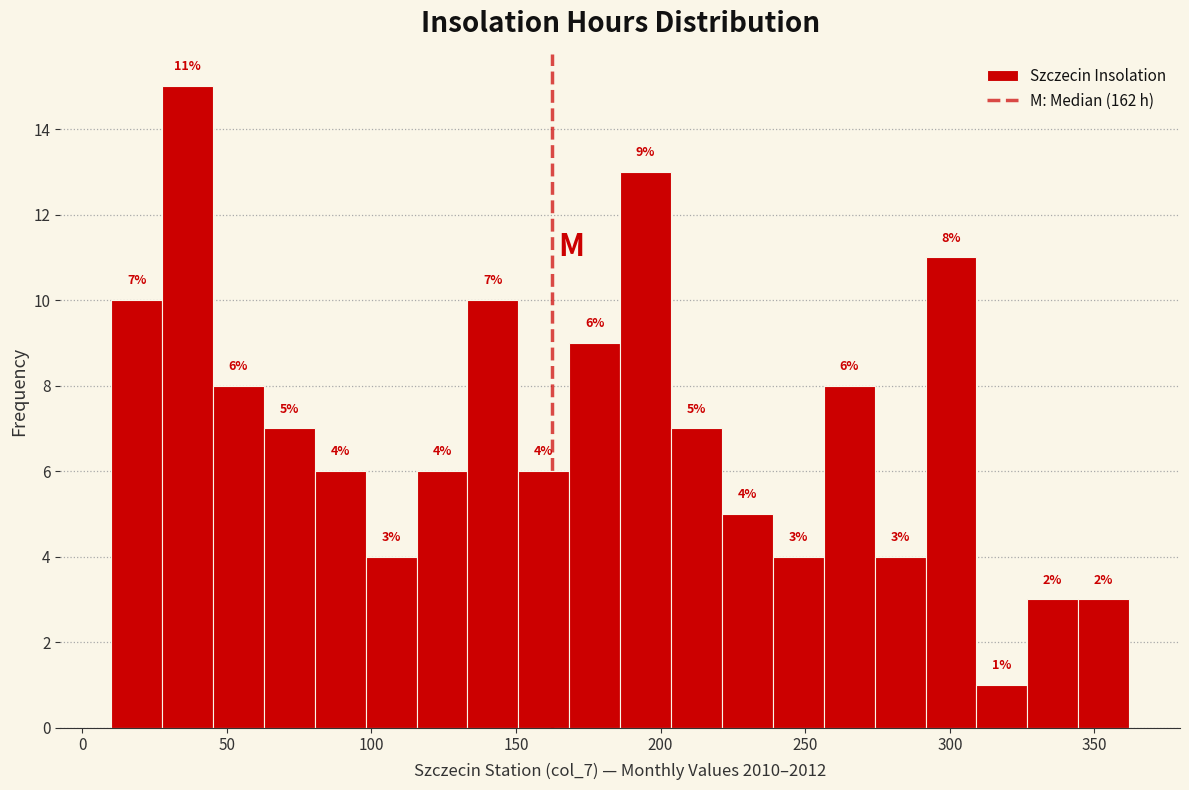

Read against the x-axis, roughly where is the centre of the tallest bar?

35